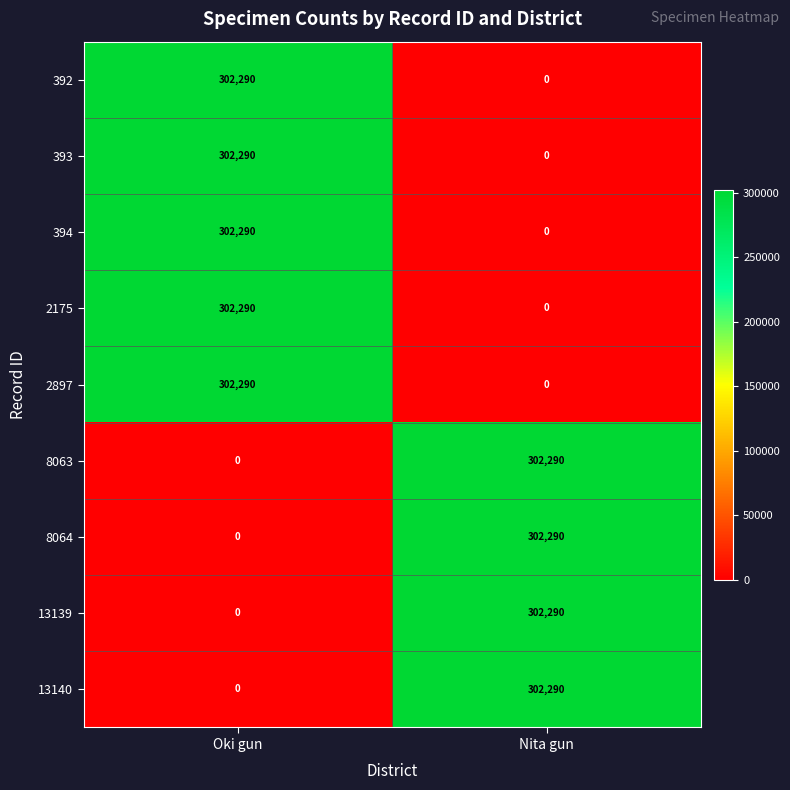

What is the total value across all series at Oki gun?

1511450